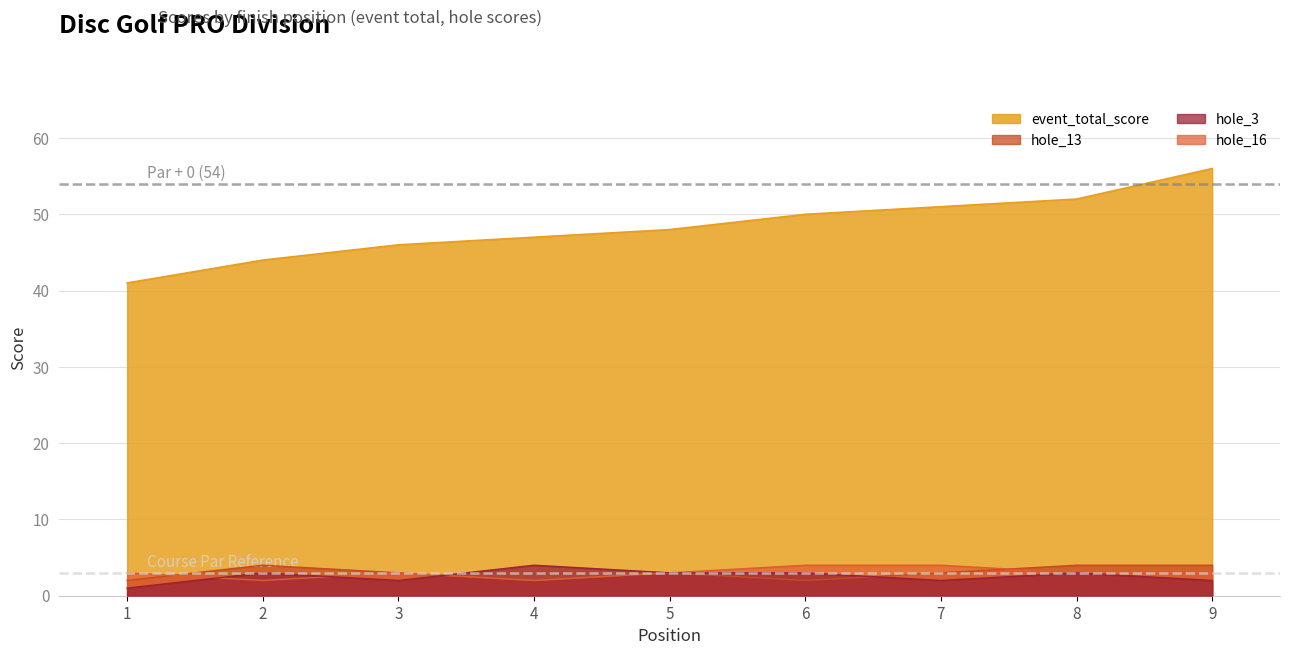

Which label corresponds to the largest value in the chart?

9